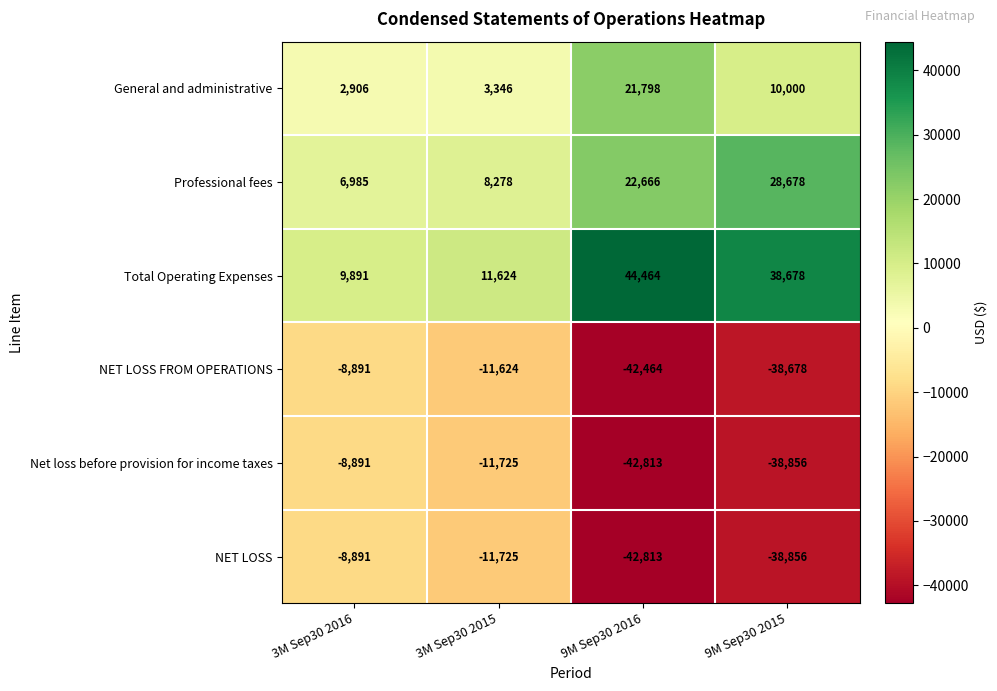

At which label does Total Operating Expenses first exceed 38678?

9M Sep30 2016